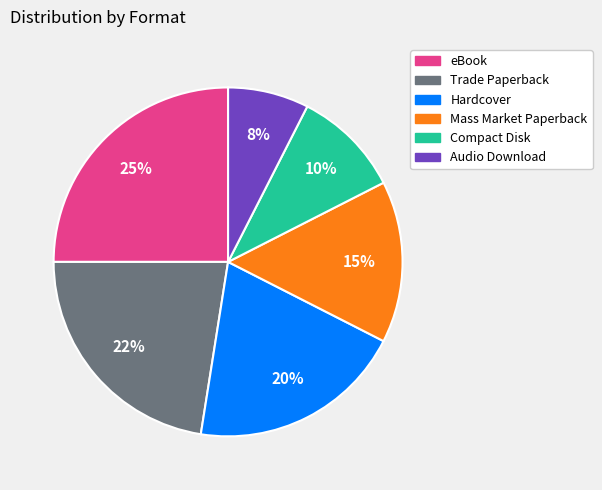

True or false: Compact Disk accounts for 10% of the total.

True